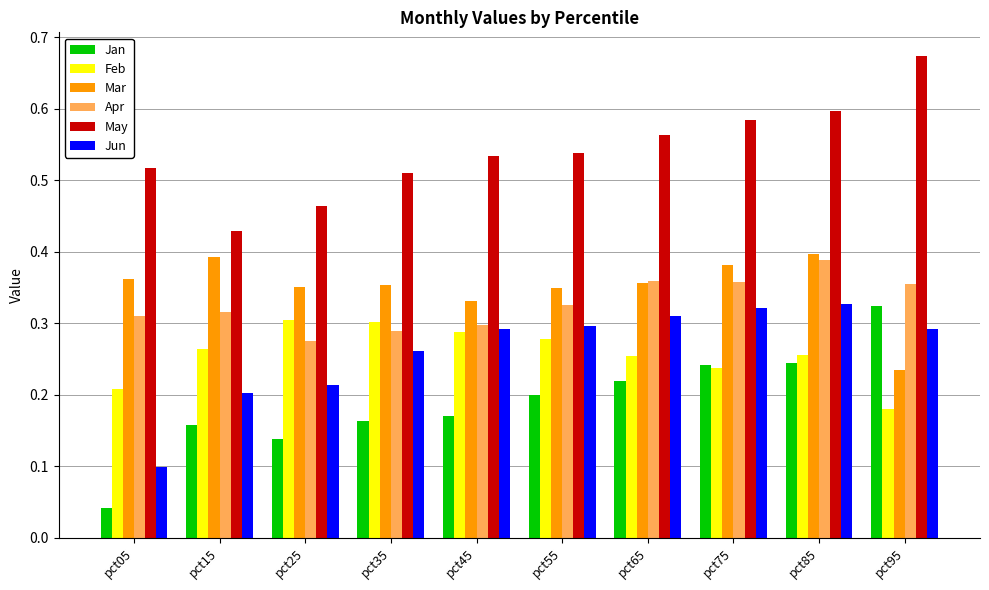

Where is Mar nearest to the value 0?

pct95